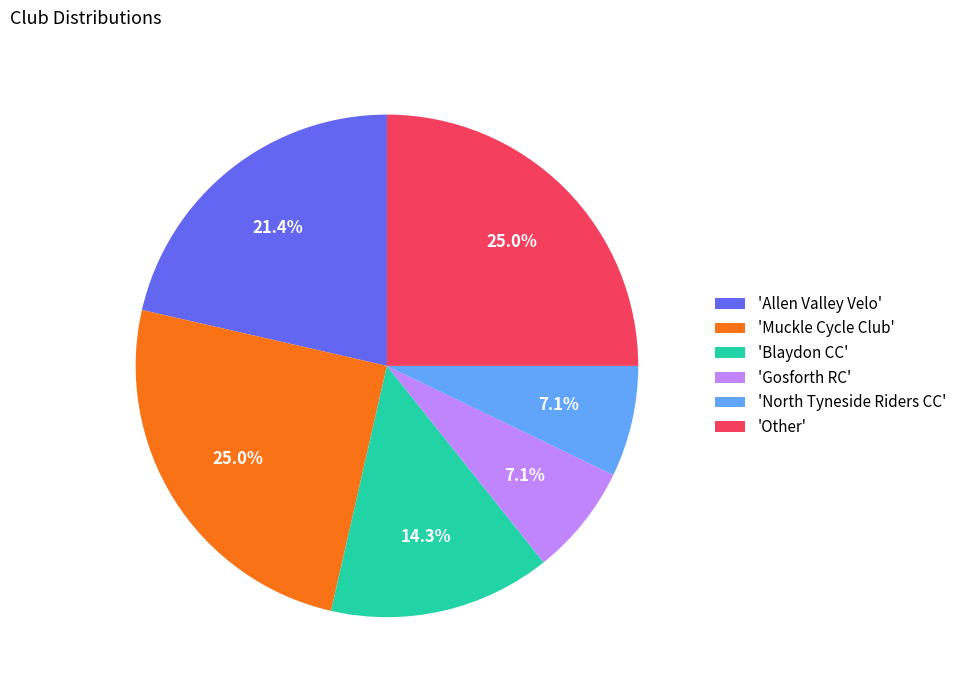

To the nearest percent, what is the difference between the largest and smallest slice percentages?

18%